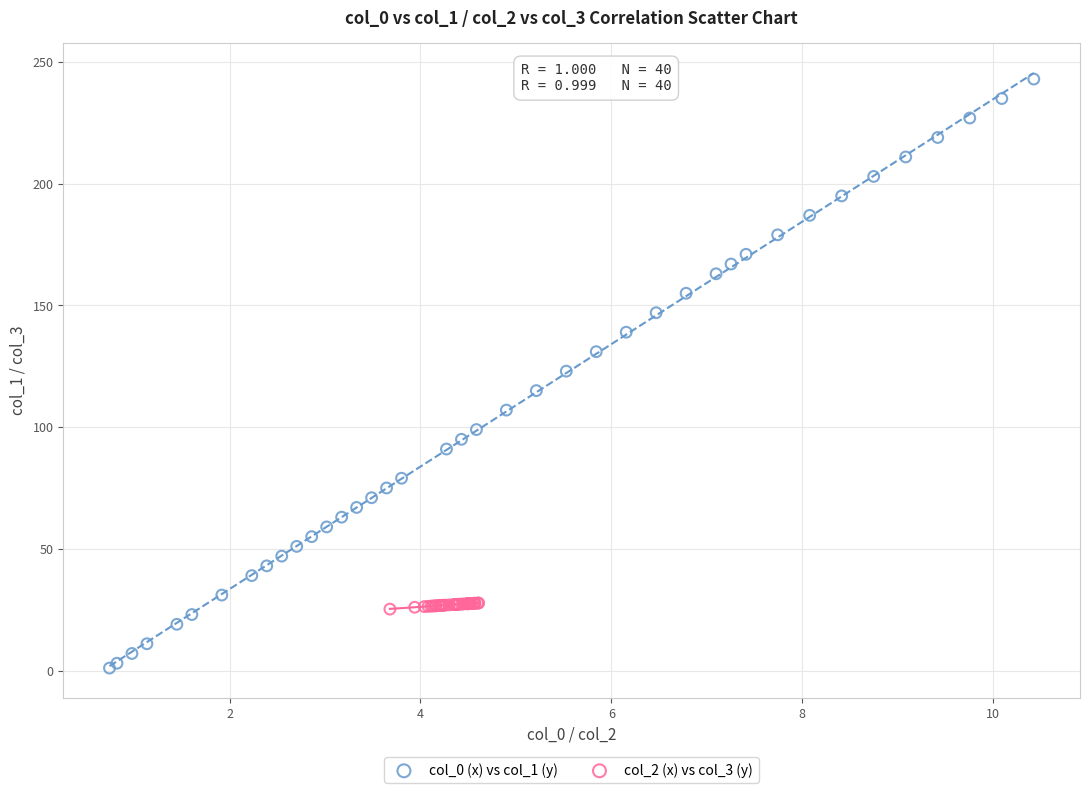

Which series has the largest Y range (max minus min)?

col_0 (x) vs col_1 (y)